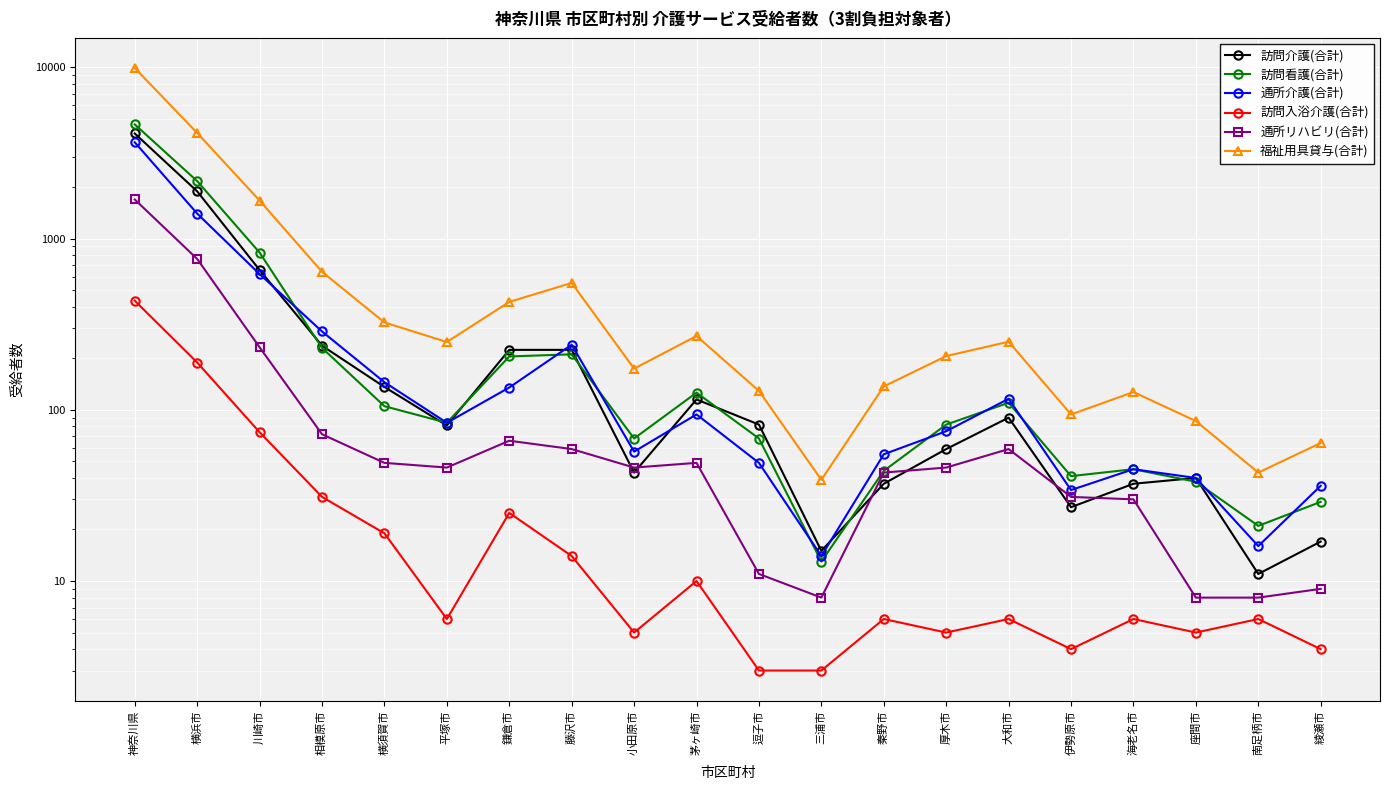

At how many categories does at least one series exceed 6822?

1